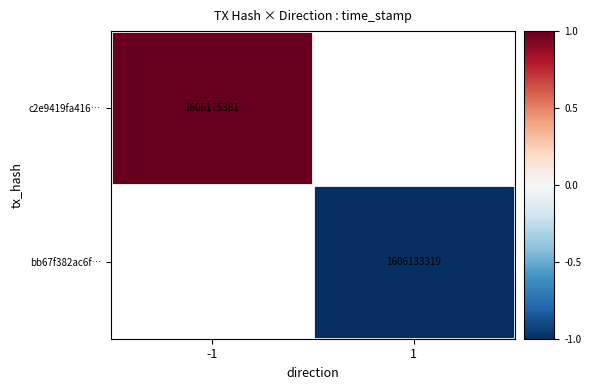

The value of c2e9419fa416… at -1 is 1.6. True or false?

False